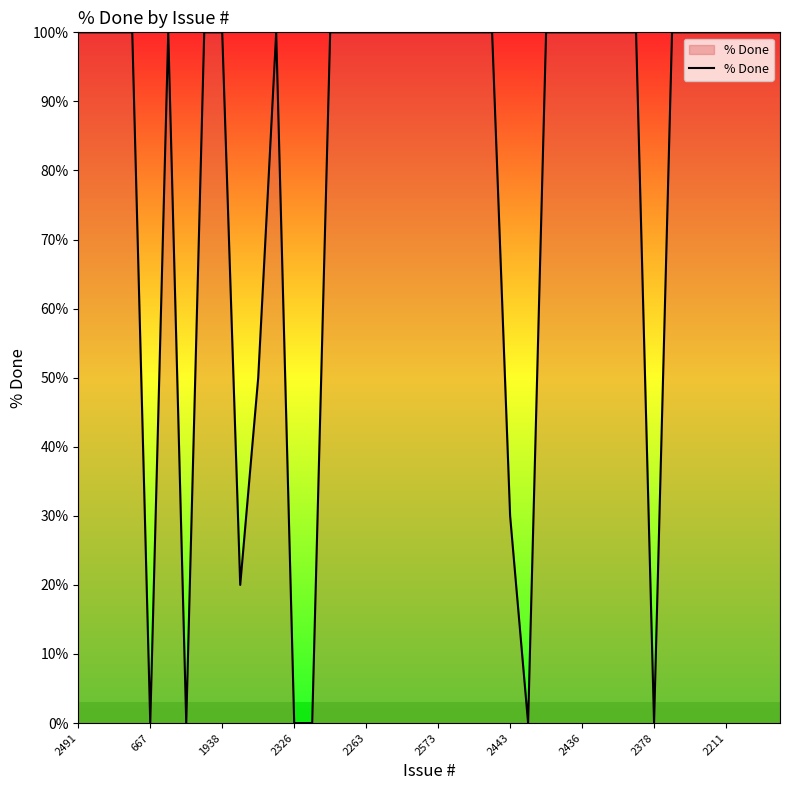

What is the greatest value displayed?

100